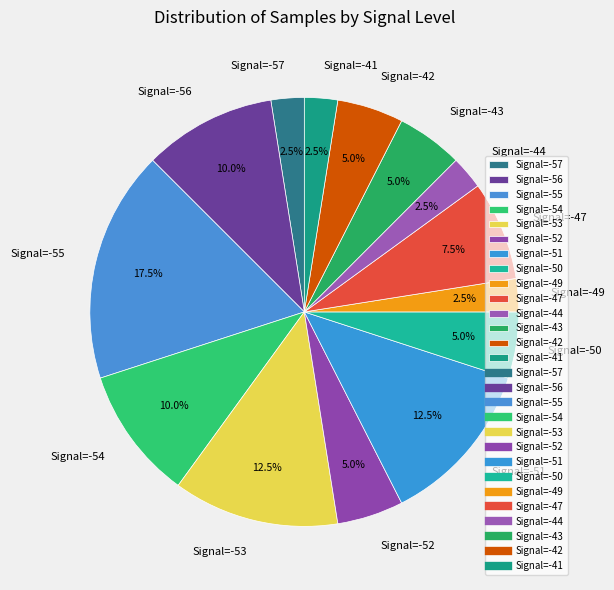

Approximately how many times larger is the value at Signal=-55 compared to Signal=-52?

3.5